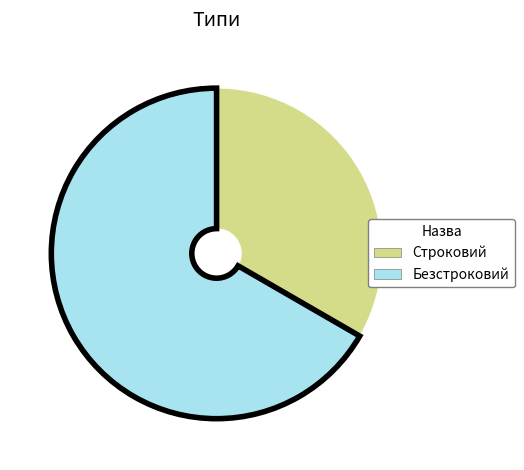

How many segments does this pie chart have?

2